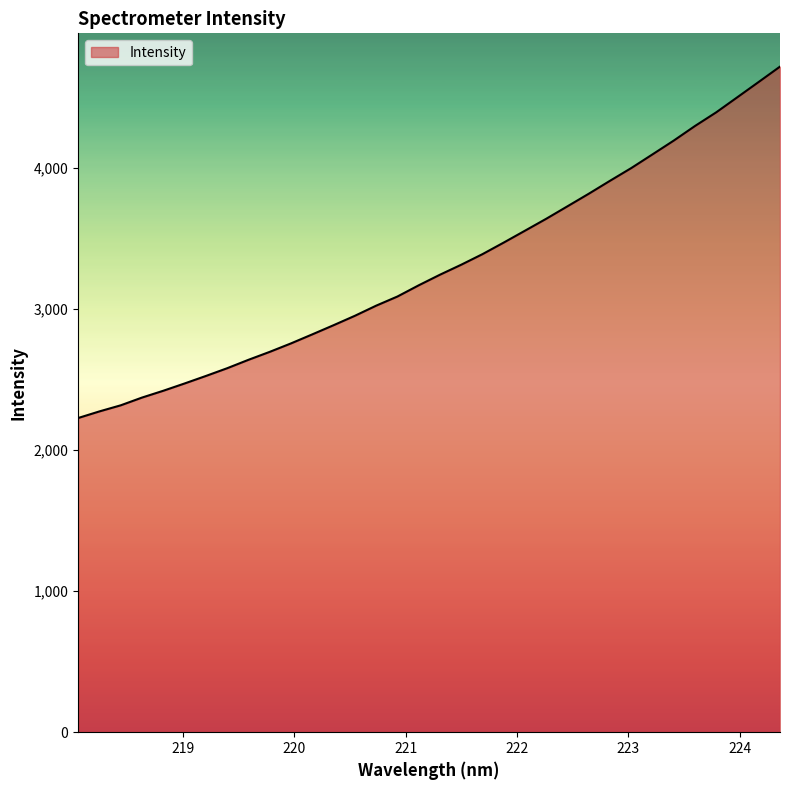

How many lines are shown in the chart?

1